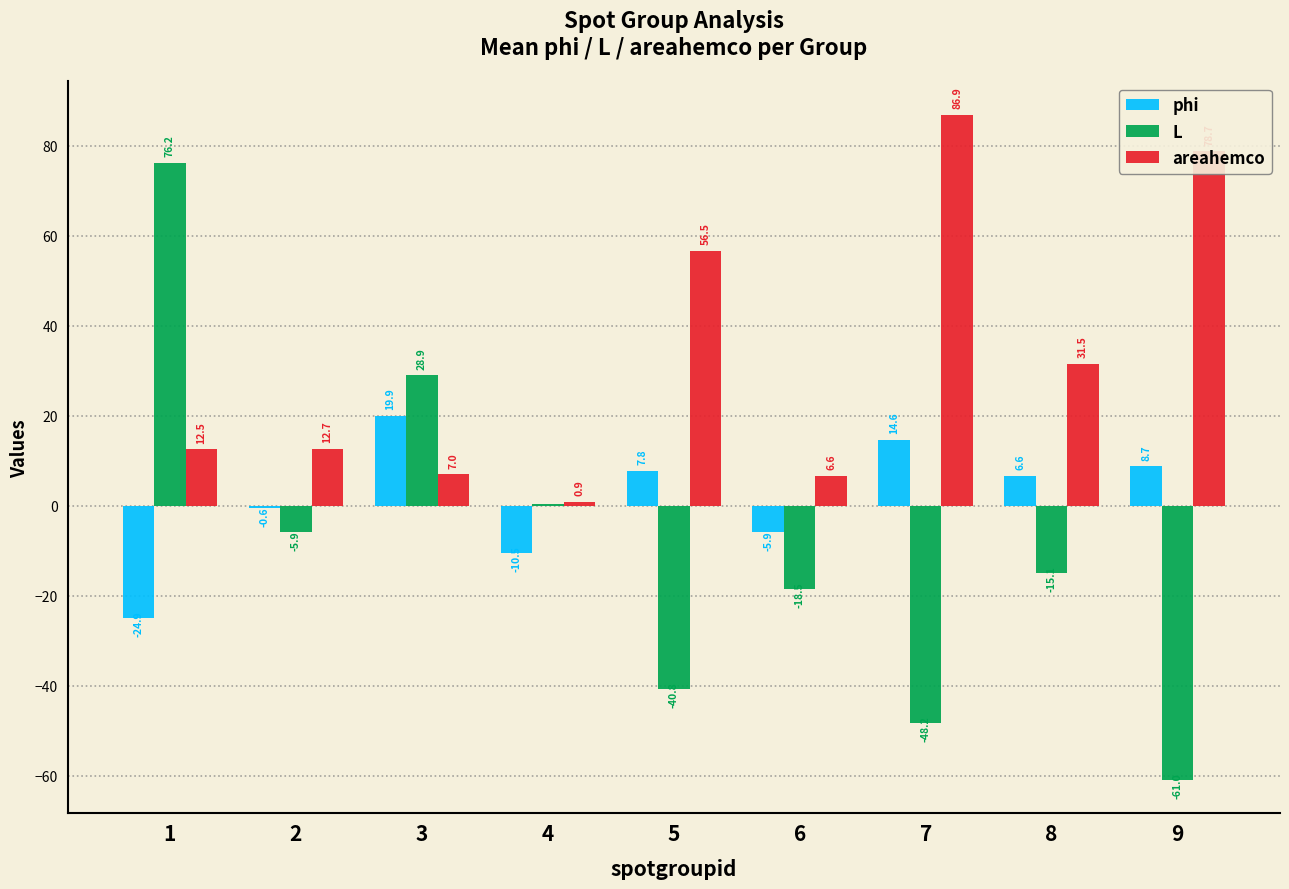

What is the maximum value for phi?

19.9